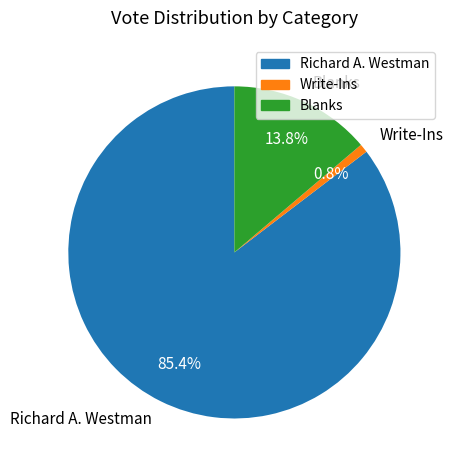

What is the total percentage of Richard A. Westman and Write-Ins?

86.2%